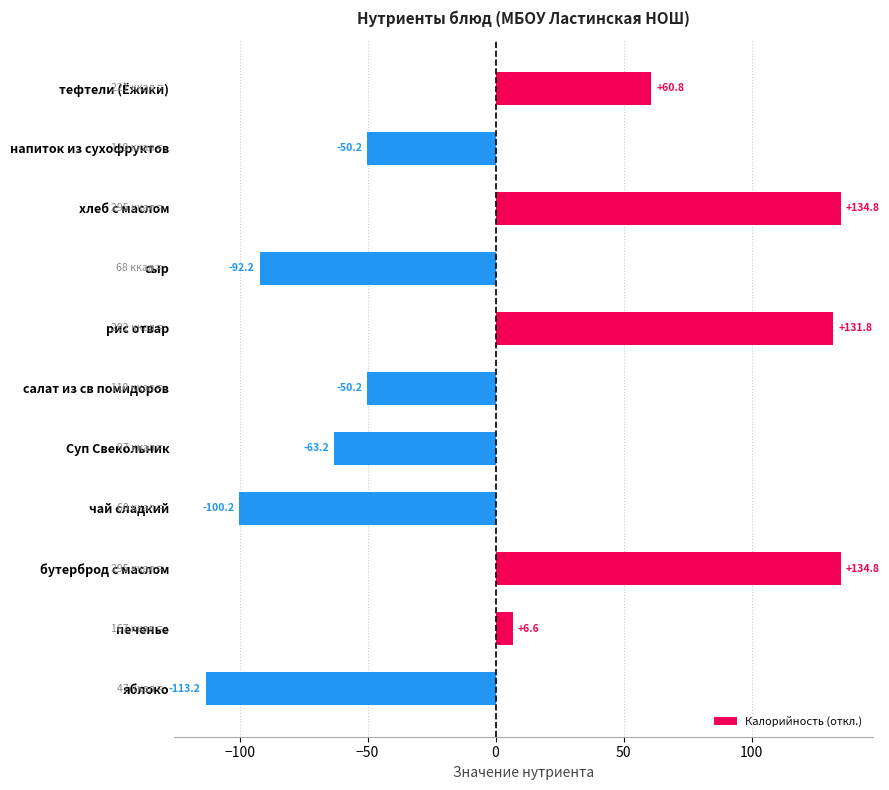

The value at салат из св помидоров is -50.2. True or false?

True